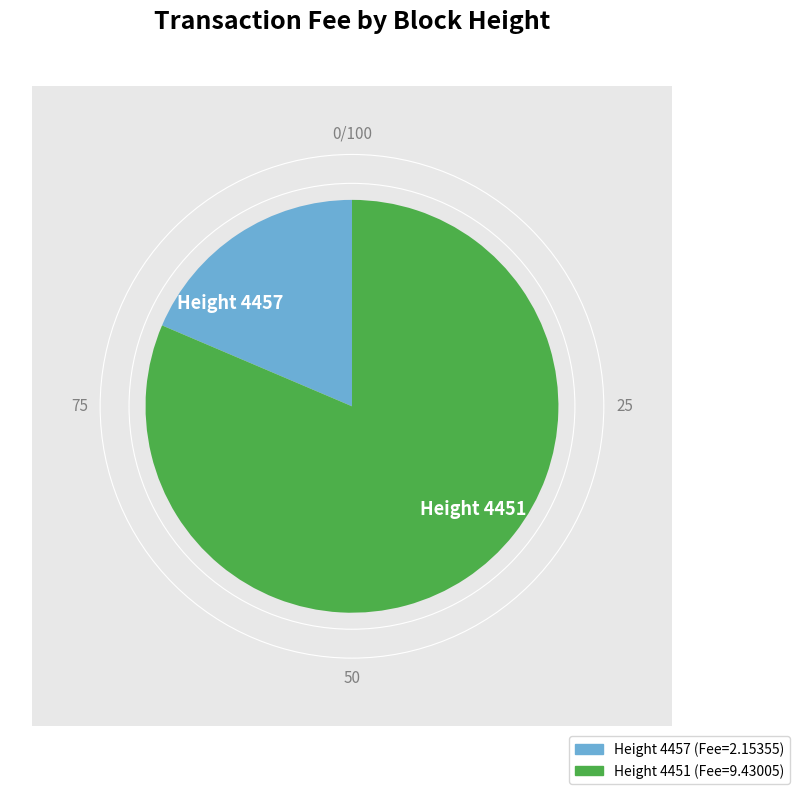

Is 4457 the majority of the pie?

No